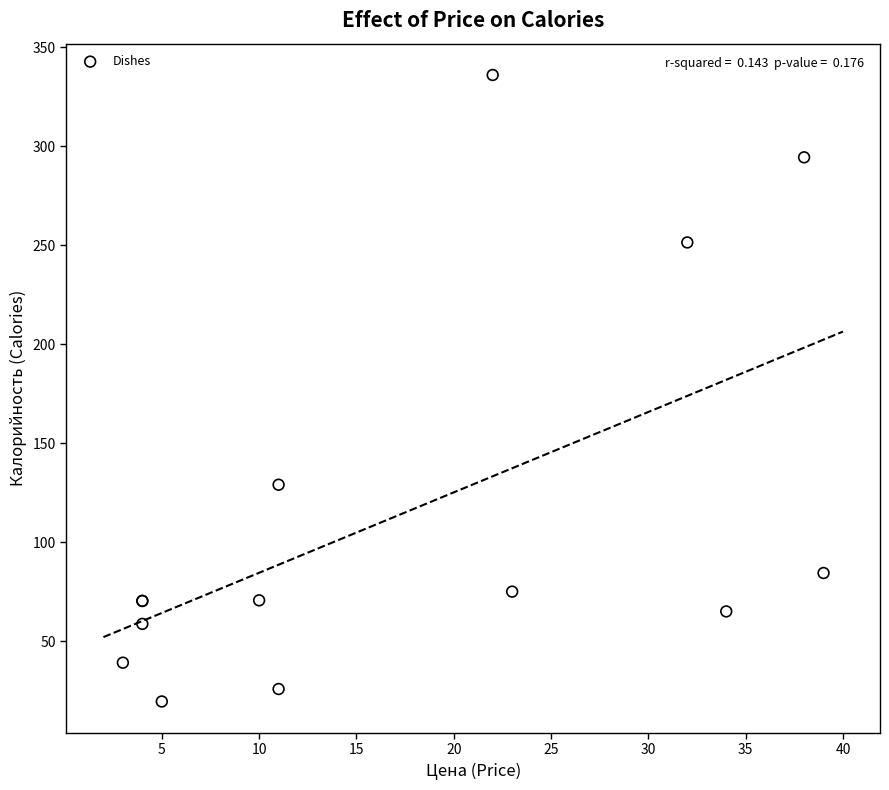

What Y value in the scatter plot is closest to 177?

129.0